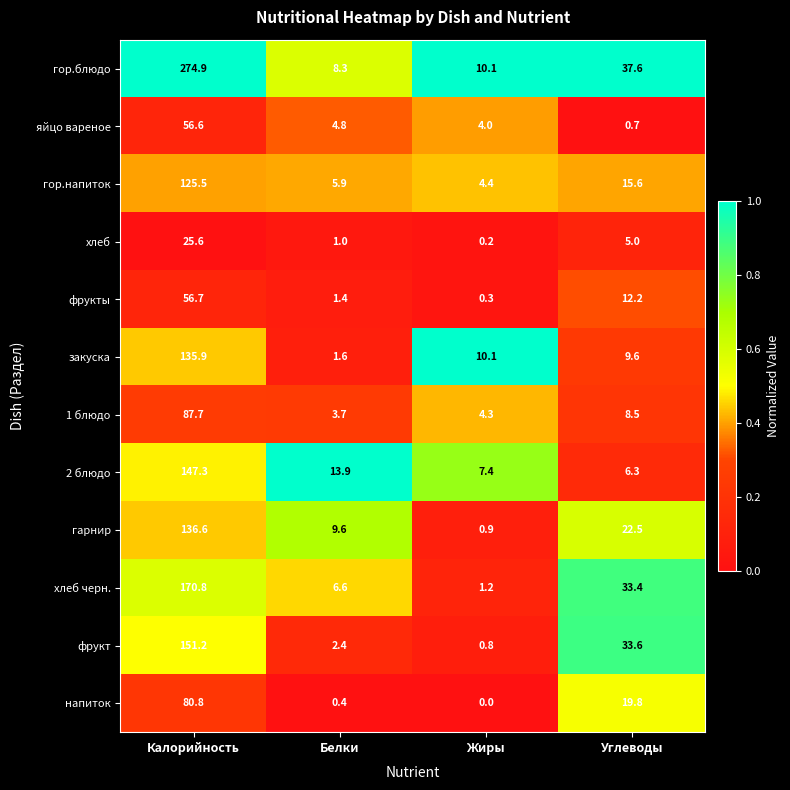

Where does the яйцо вареное series first go above 4?

Калорийность